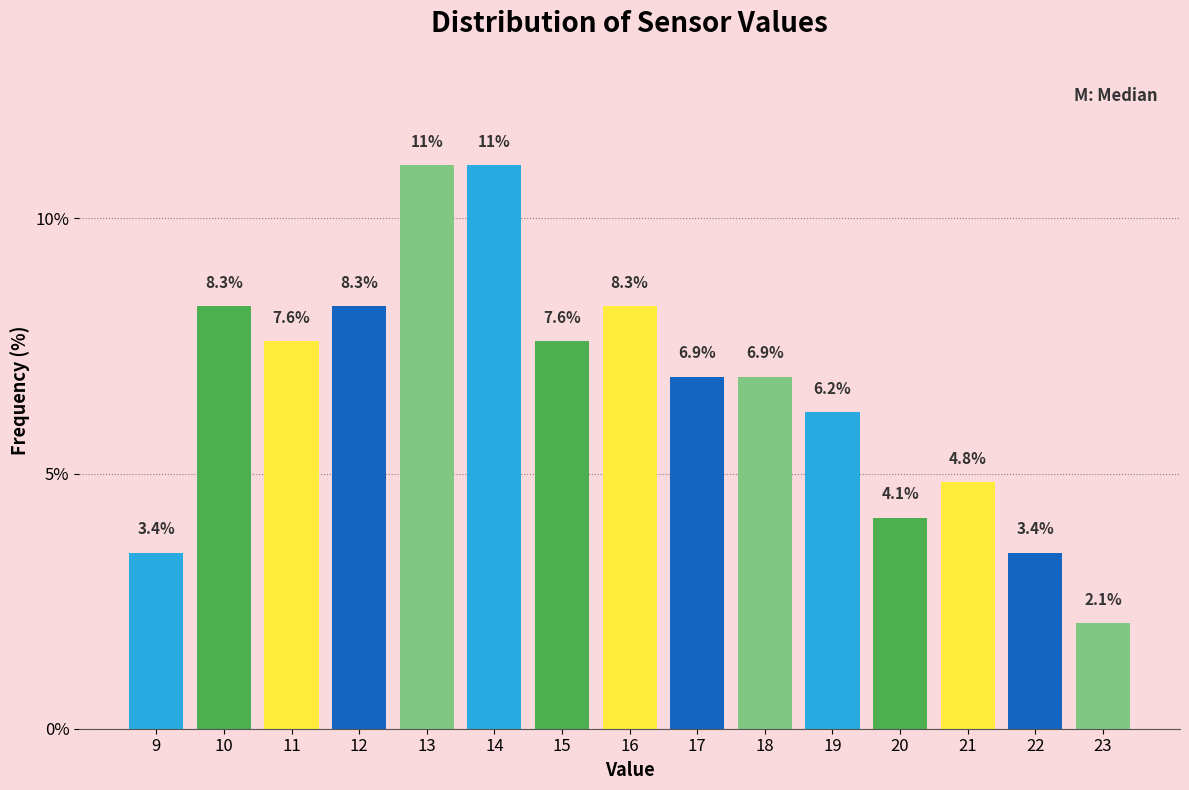

Reading left to right, list all the values displayed in this chart.

3.4	8.3	7.6	8.3	11.0	11.0	7.6	8.3	6.9	6.9	6.2	4.1	4.8	3.4	2.1